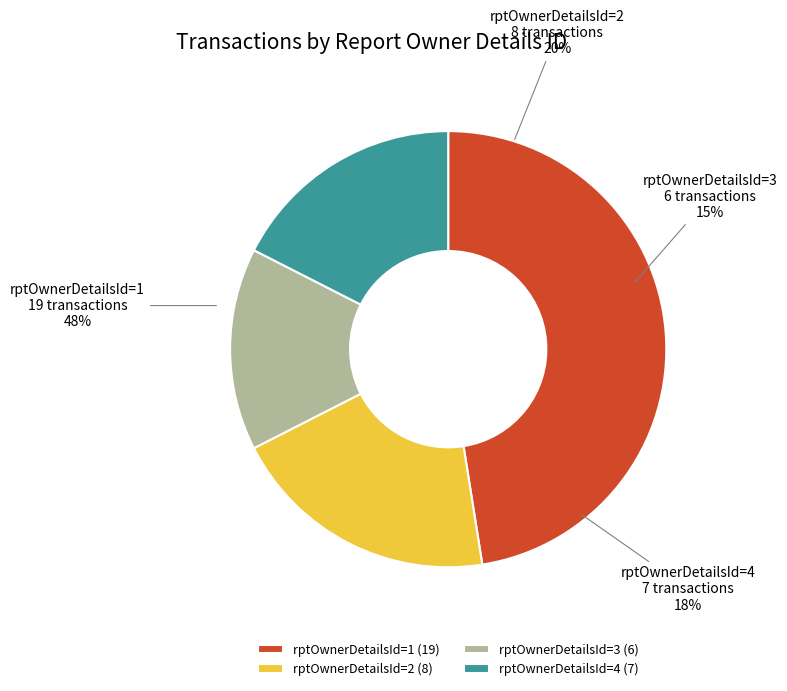

What is the change in value from 2 (Co-CEO) to 3 (Co-CEO)?

-2